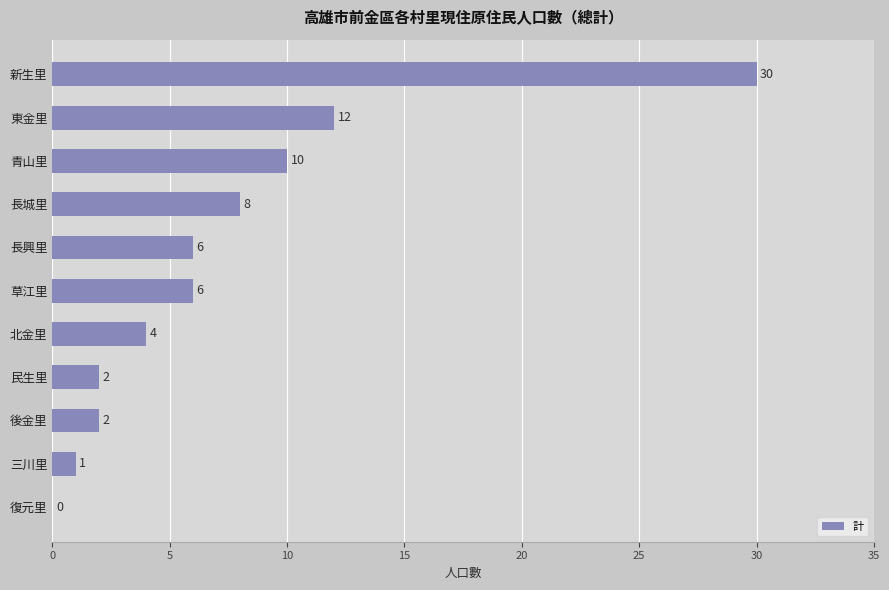

What is the average value?

7